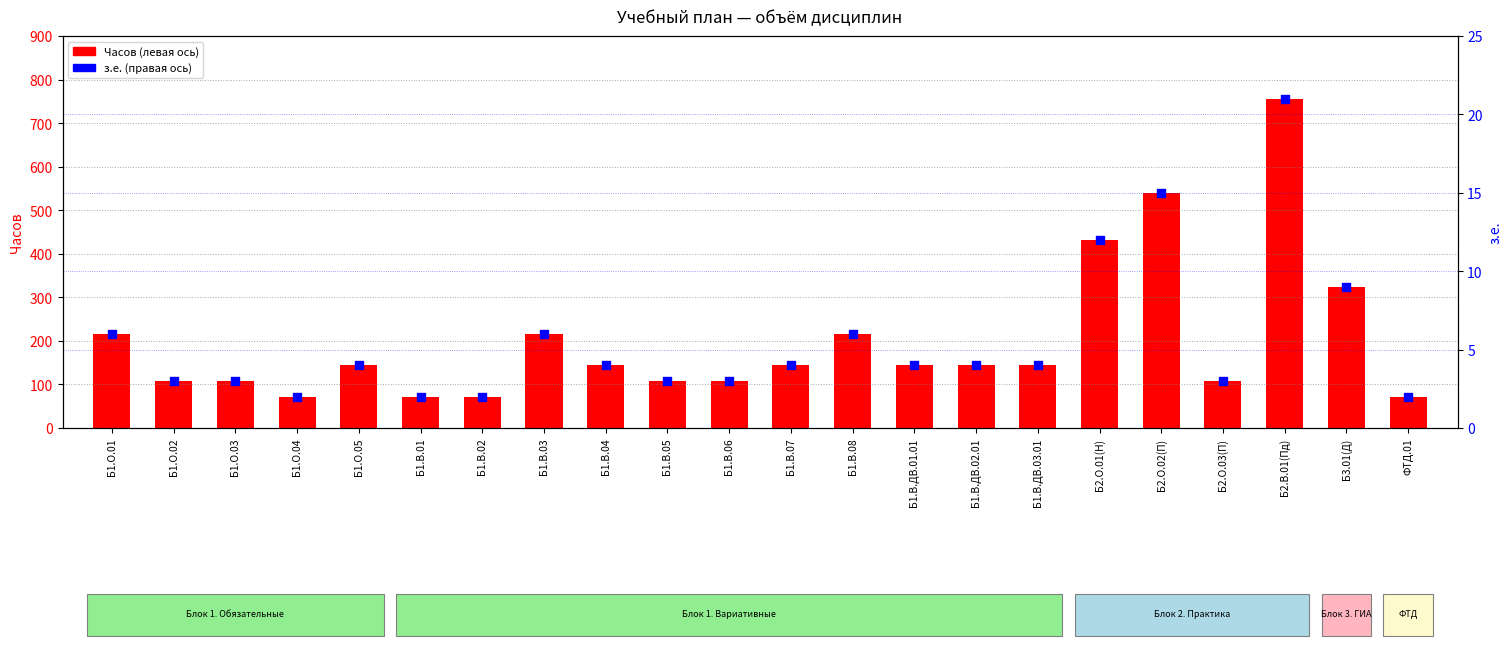

At how many categories does at least one series exceed 623?

1